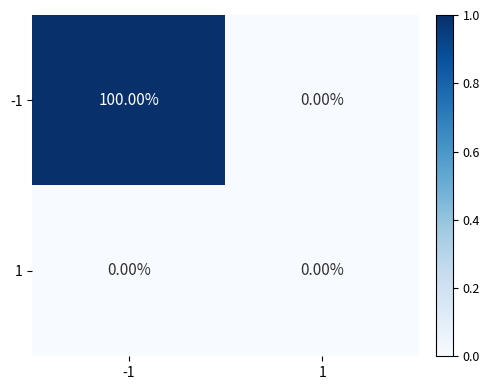

What is the average value of the -1 series?

50